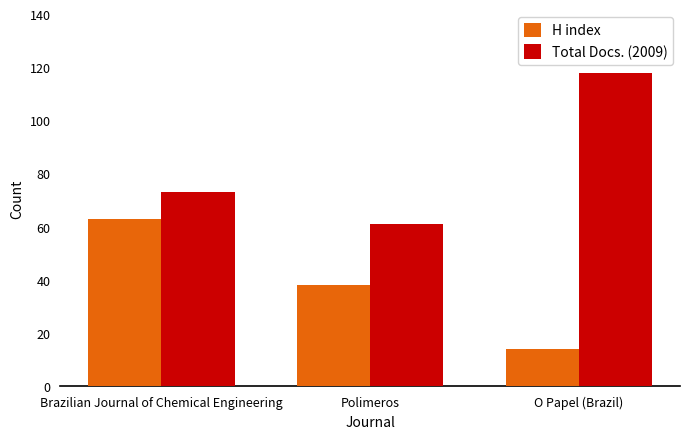

Reading left to right, list all the values displayed in this chart.

H index: Brazilian Journal of Chemical Engineering=63	Polimeros=38	O Papel (Brazil)=14
Total Docs. (2009): Brazilian Journal of Chemical Engineering=73	Polimeros=61	O Papel (Brazil)=118